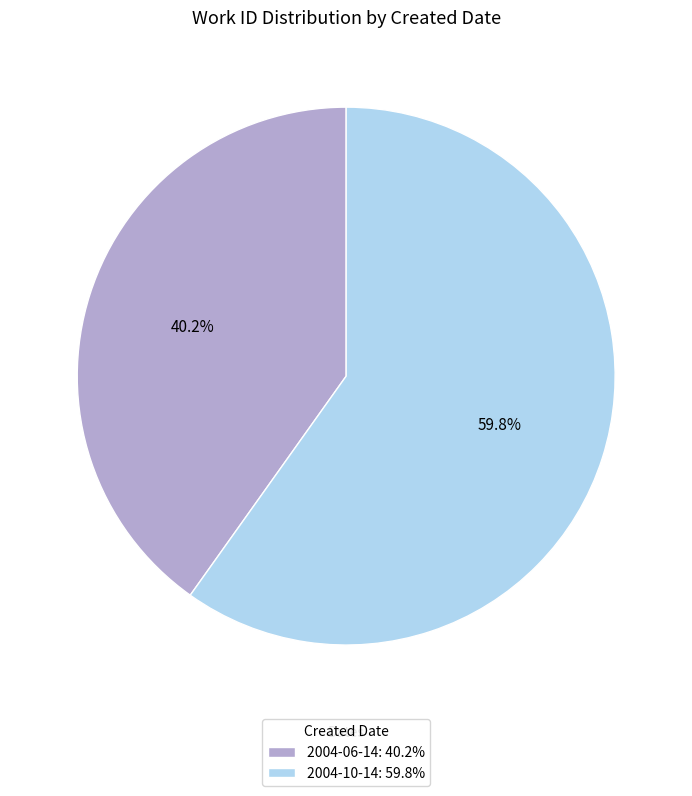

Count the number of slices in the pie.

2